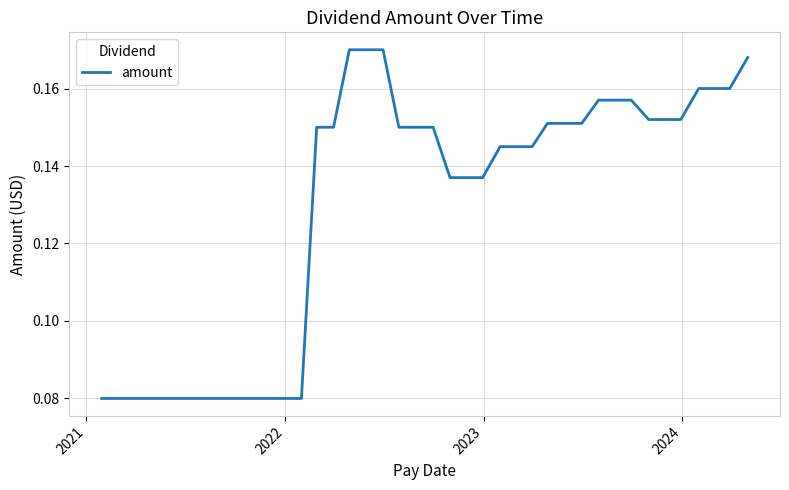

What is the value of the 6th point from the left?

0.1